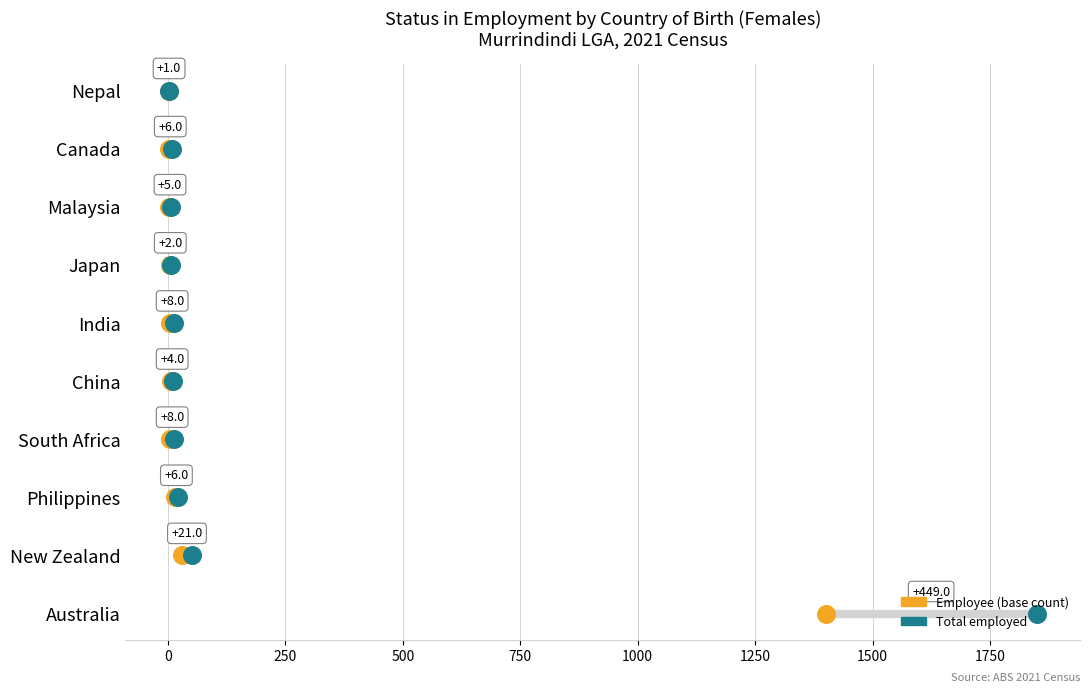

Which series reaches the minimum Y coordinate?

Start value (Employee base)